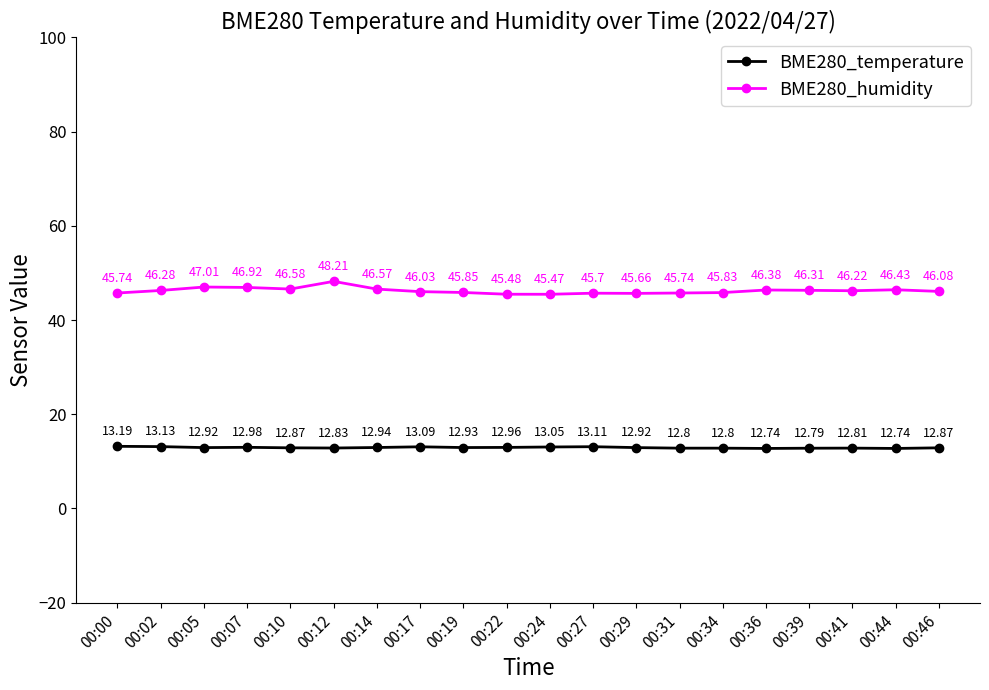

What is the total value across all series at 00:34?

58.6